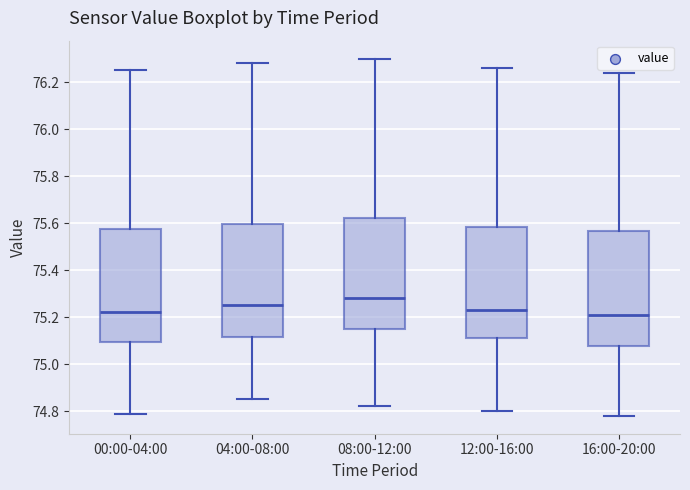

Reading left to right, transcribe this box plot: for each box, give where its median line is, the range the box spans, and where its two whiskers end, as read against the y-axis. The values are not printed on the chart, so give them approximately, as read against the axis.

00:00-04:00: median 75.22, box 75.10 to 75.58, whiskers 74.80 to 76.26
04:00-08:00: median 75.26, box 75.12 to 75.60, whiskers 74.86 to 76.28
08:00-12:00: median 75.28, box 75.16 to 75.62, whiskers 74.82 to 76.30
12:00-16:00: median 75.24, box 75.12 to 75.58, whiskers 74.80 to 76.26
16:00-20:00: median 75.22, box 75.08 to 75.56, whiskers 74.78 to 76.24